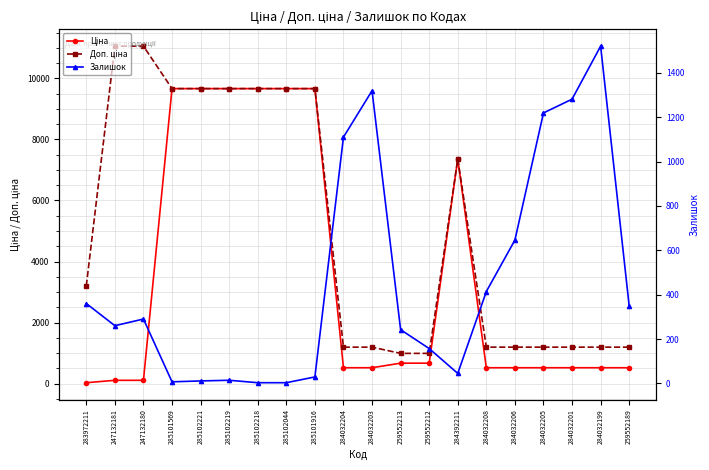

How many values in the Ціна series exceed 522?

17